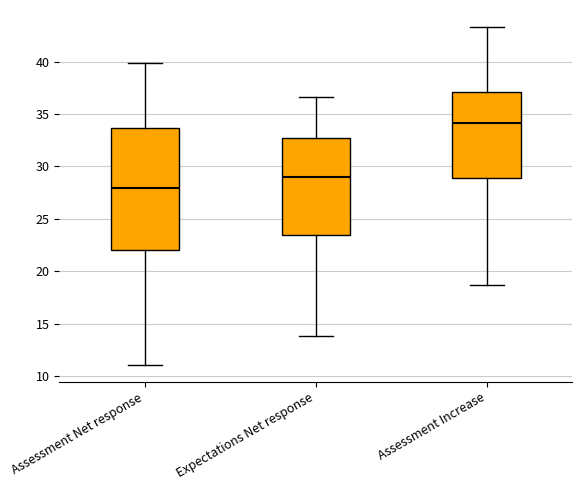

Reading left to right, transcribe this box plot: for each box, give where its median line is, the range the box spans, and where its two whiskers end, as read against the y-axis. The values are not printed on the chart, so give them approximately, as read against the axis.

Assessment Net response: median 28.0, box 22.0 to 33.5, whiskers 11.0 to 40.0
Expectations Net response: median 29.0, box 23.5 to 32.5, whiskers 14.0 to 36.5
Assessment Increase: median 34.0, box 29.0 to 37.0, whiskers 18.5 to 43.5